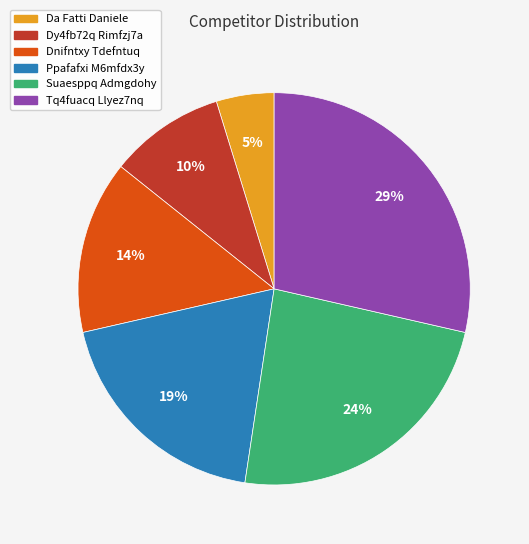

To the nearest percent, what is the difference between the largest and smallest slice percentages?

24%